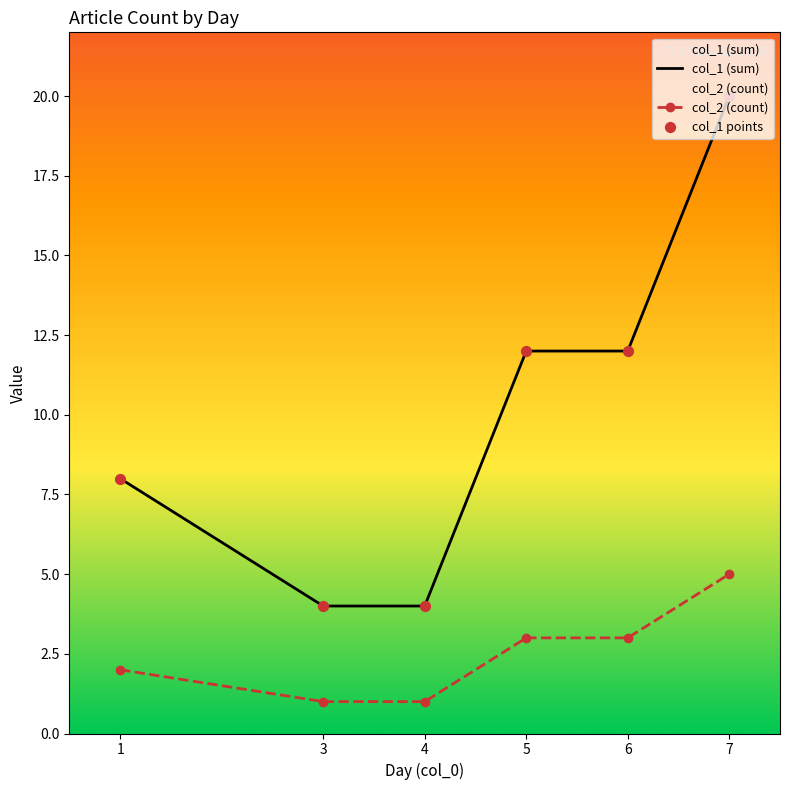

Is the value of col_1 points at 4 greater than the value of col_2 (count) at 3?

Yes